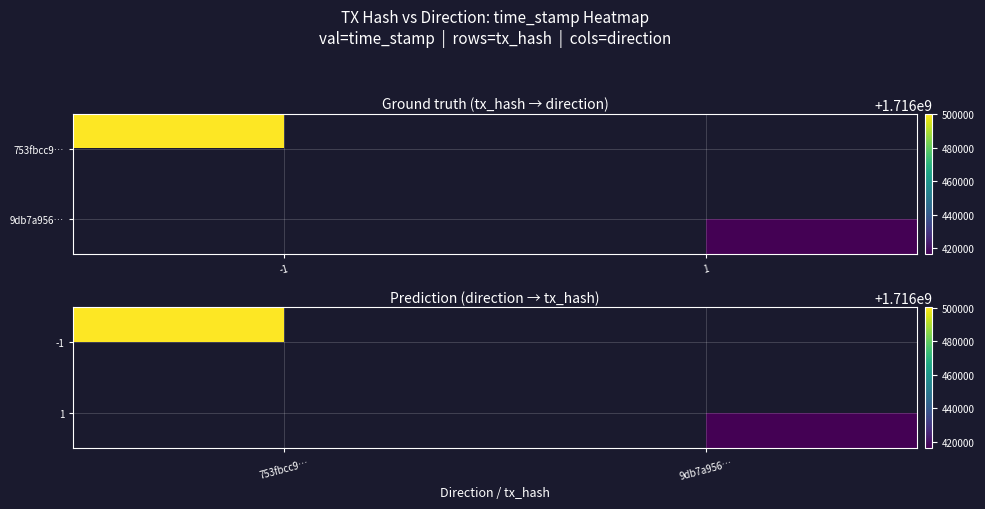

What is the greatest value displayed?

1716500118.0